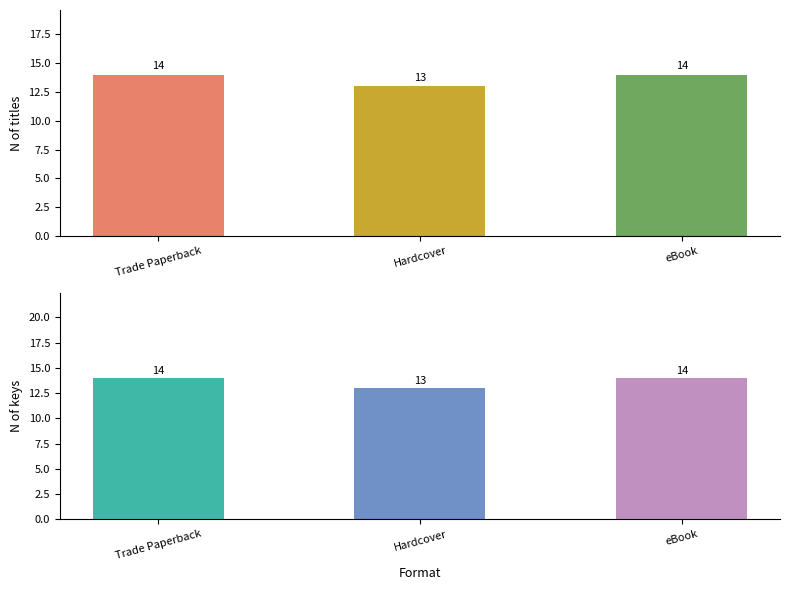

How many bars are there in total?

6